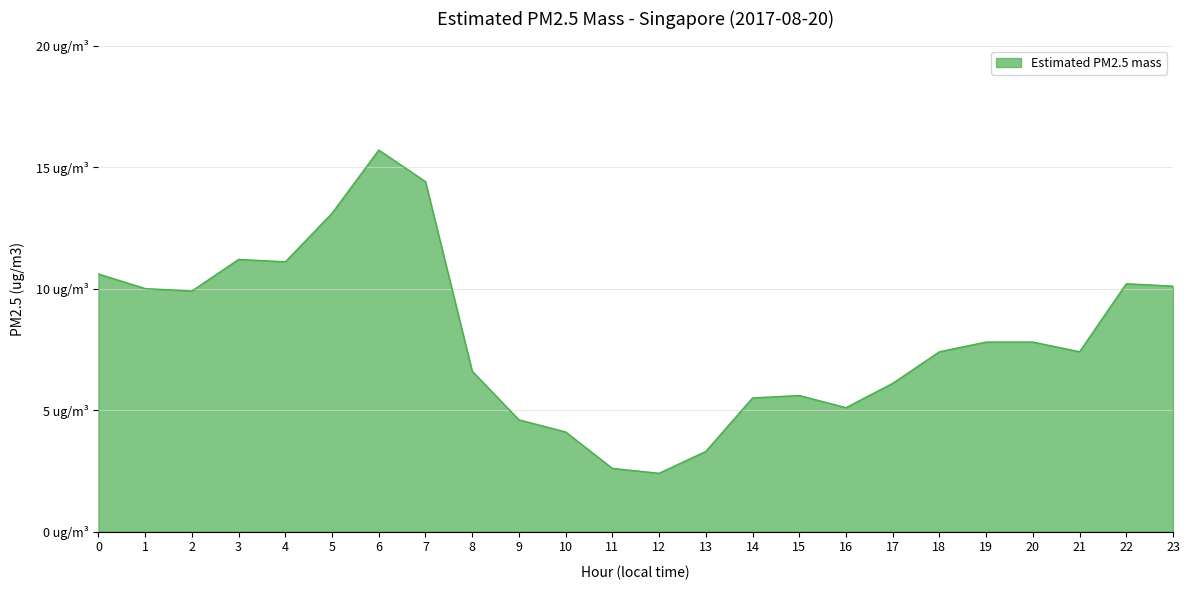

What is the difference between the second highest and minimum values?

12.0